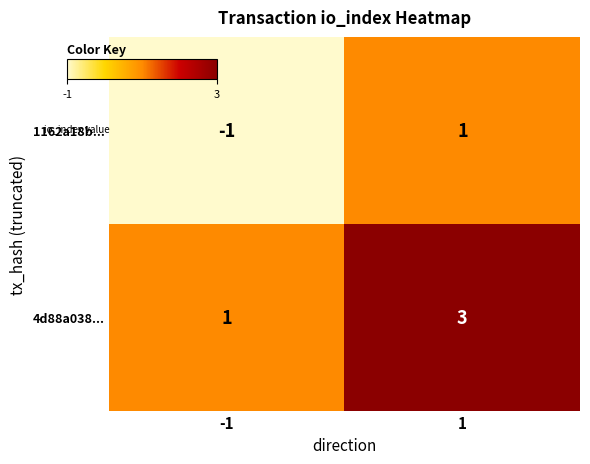

True or false: 4d88a038... has a value of 1 at -1.

True